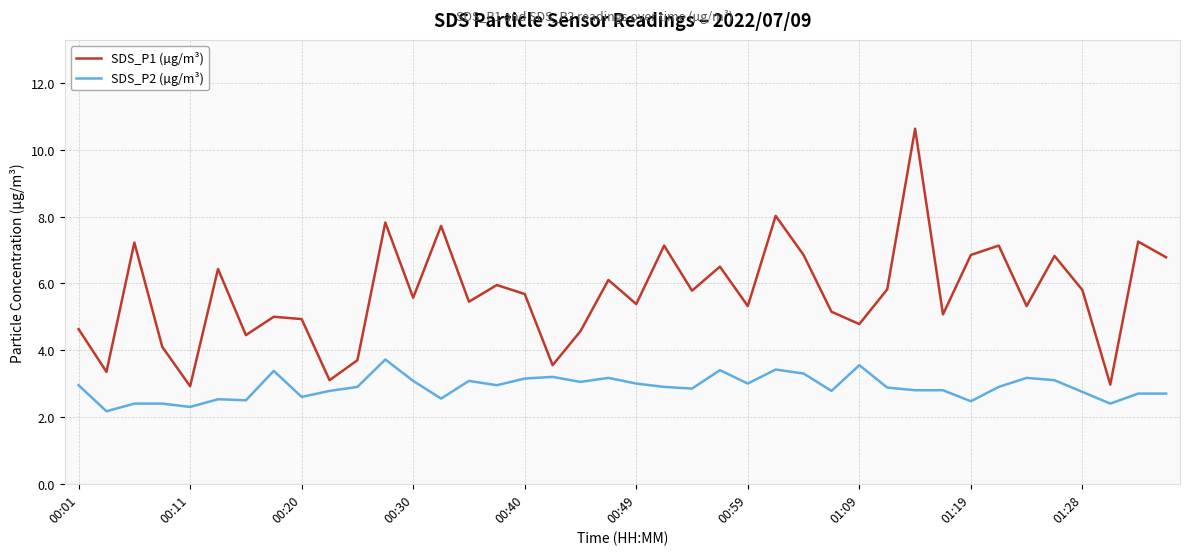

List the series in order of their overall mean, highest first.

SDS_P1 (µg/m³), SDS_P2 (µg/m³)